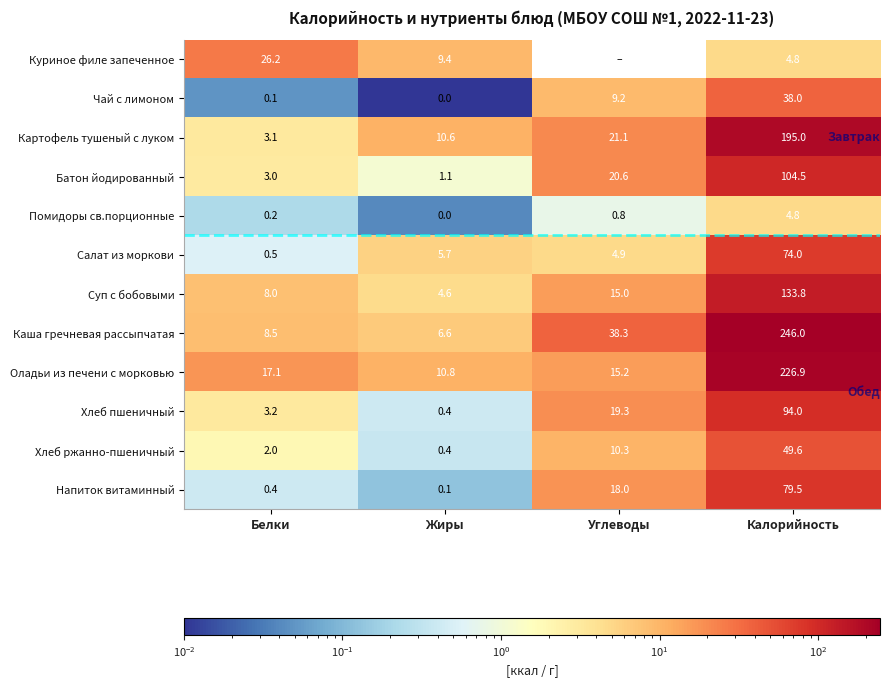

Read the Напиток витаминный value at Углеводы.

18.0